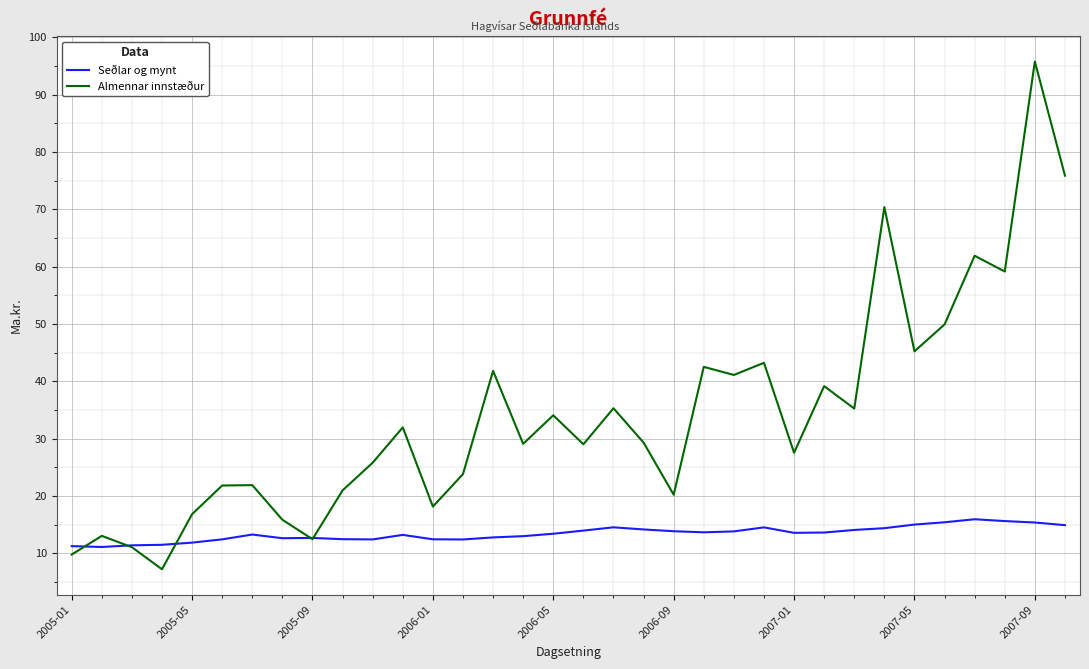

List the series in order of their peak value, lowest first.

Seðlar og mynt, Almennar innstæður